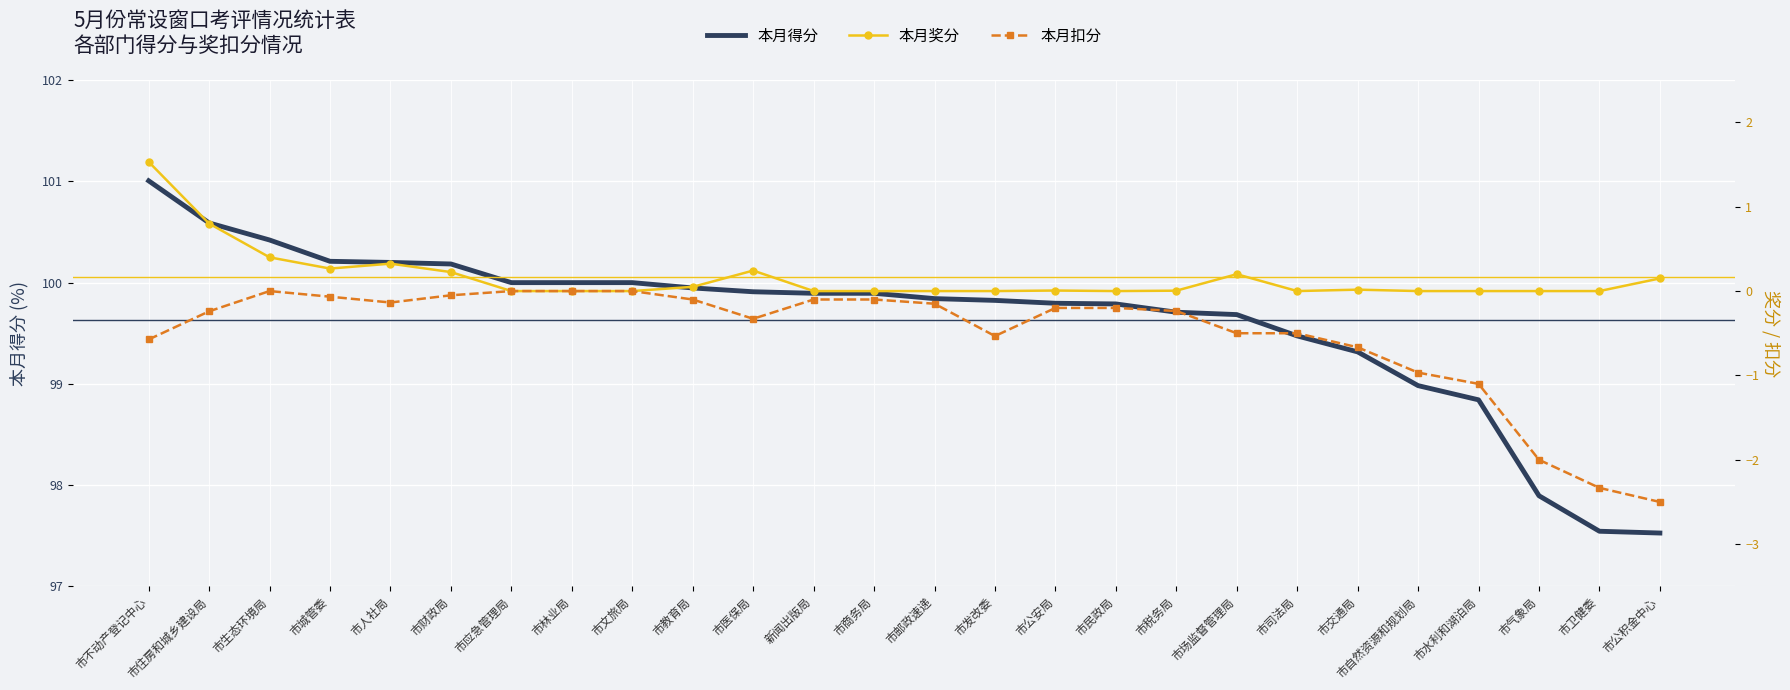

True or false: 本月奖分 has a value of 0.6 at 市水利和湖泊局.

False